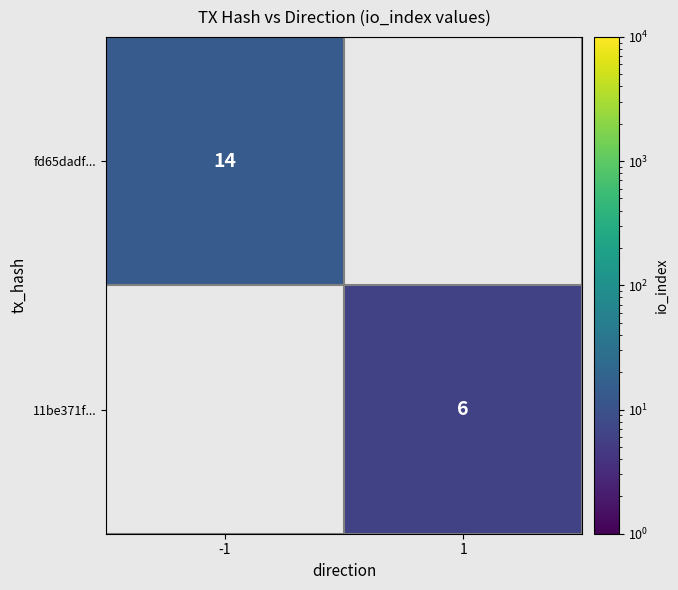

The value of fd65dadf... at -1 is 14. True or false?

True